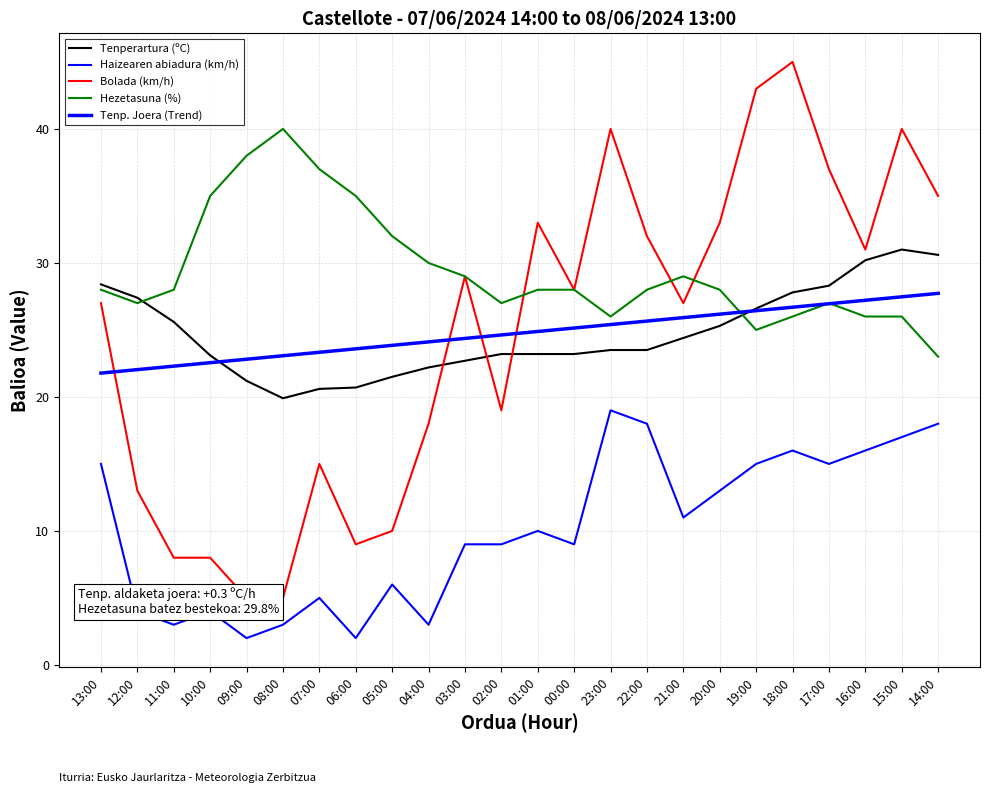

What are all the series names shown in the legend?

Tenperartura (ºC), Haizearen abiadura (km/h), Bolada (km/h), Hezetasuna (%), Tenp. Joera (Trend)